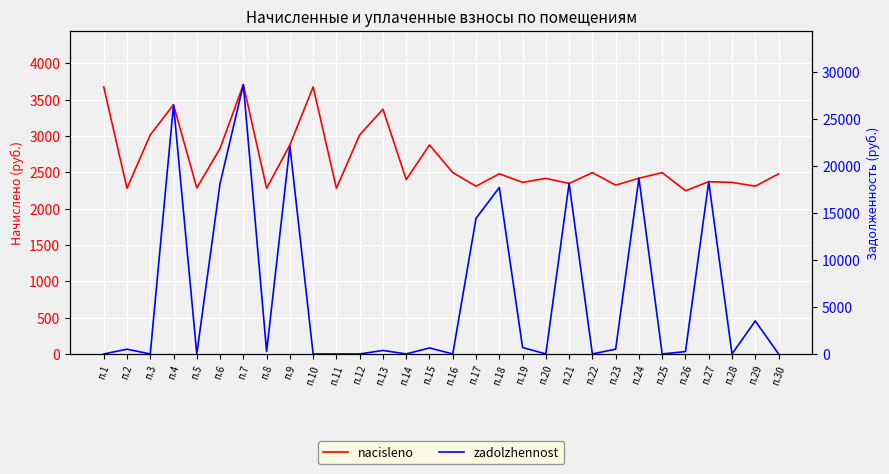

How many times do zadolzhennost and nacisleno cross each other?

16